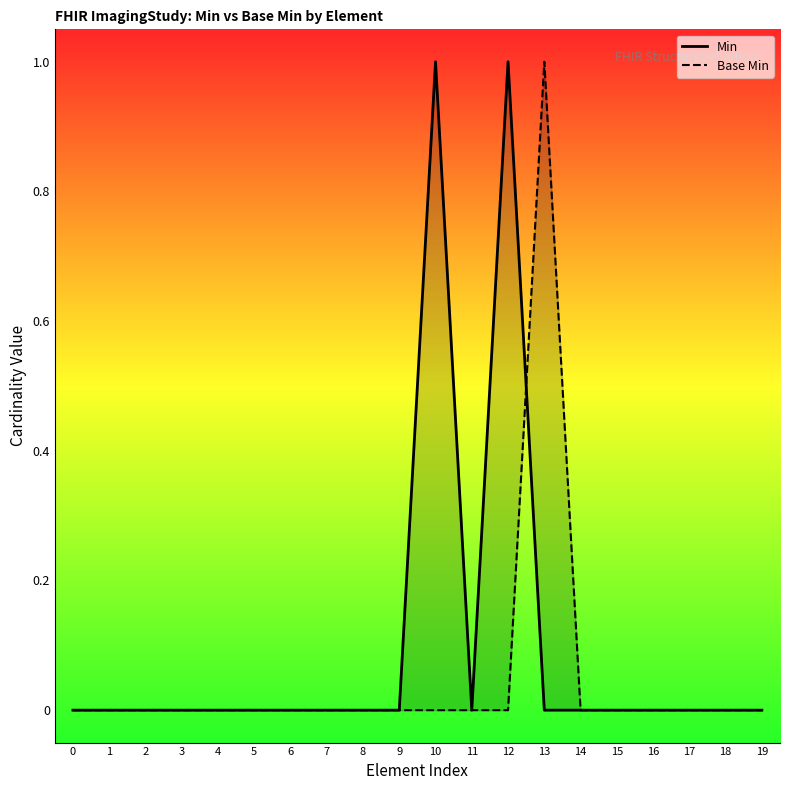

Which series has the largest range (max minus min)?

Min